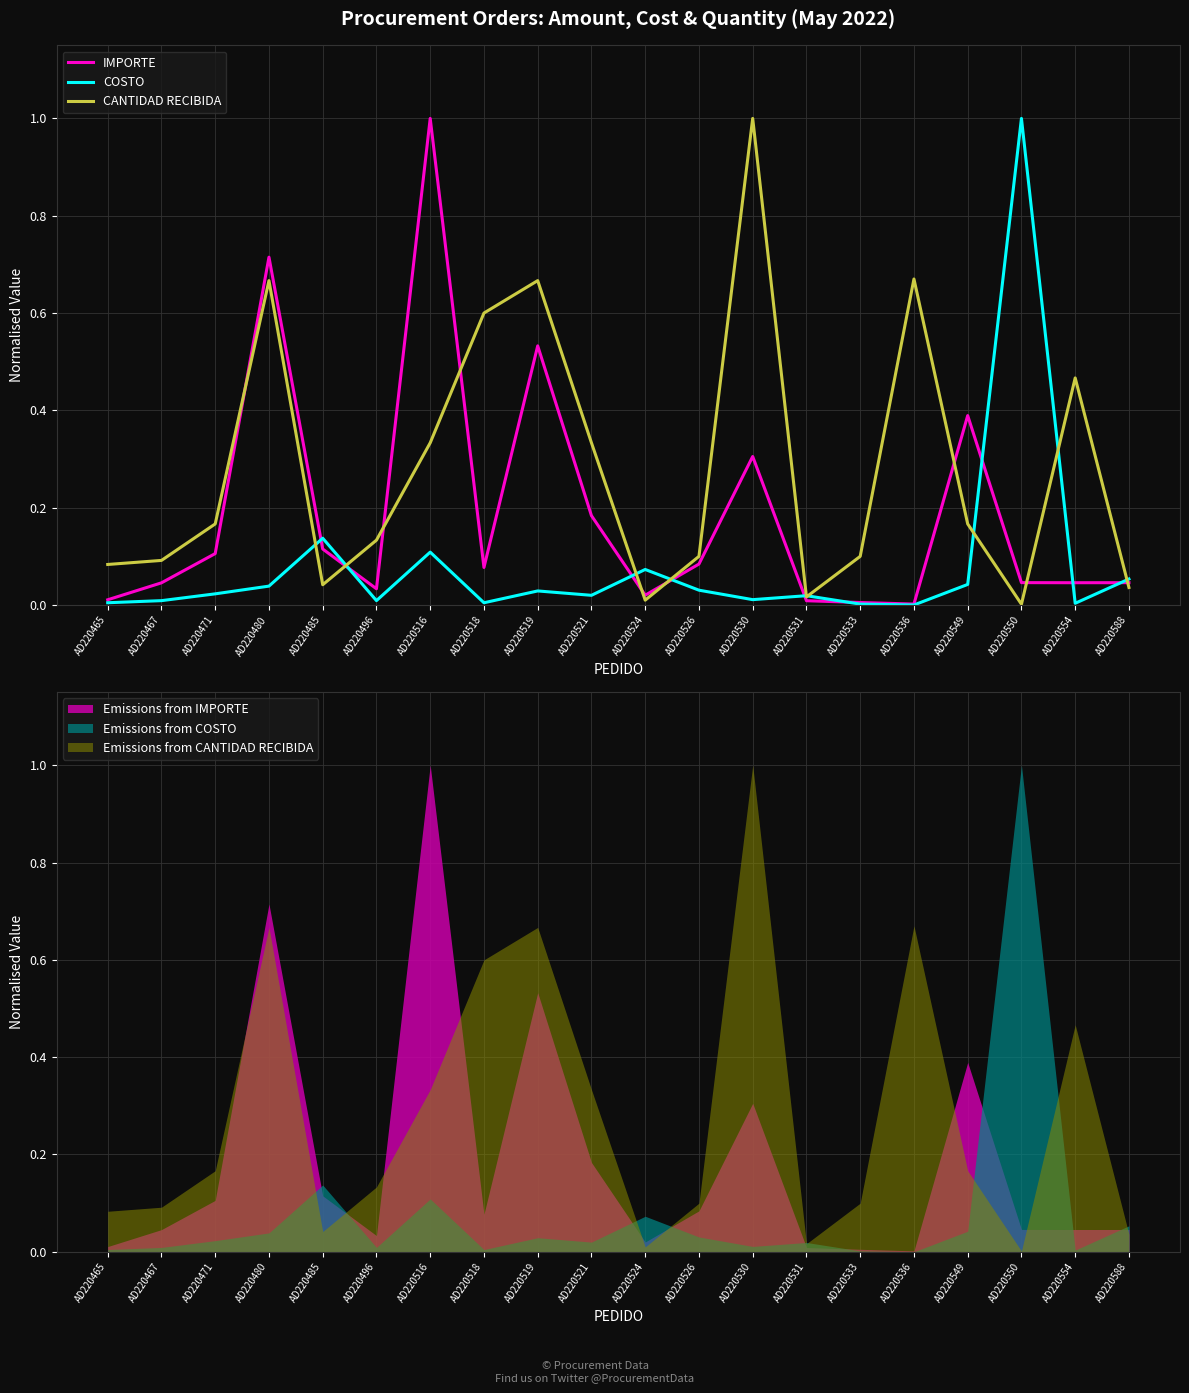

The value of COSTO at AD220550 is 1.0. True or false?

True